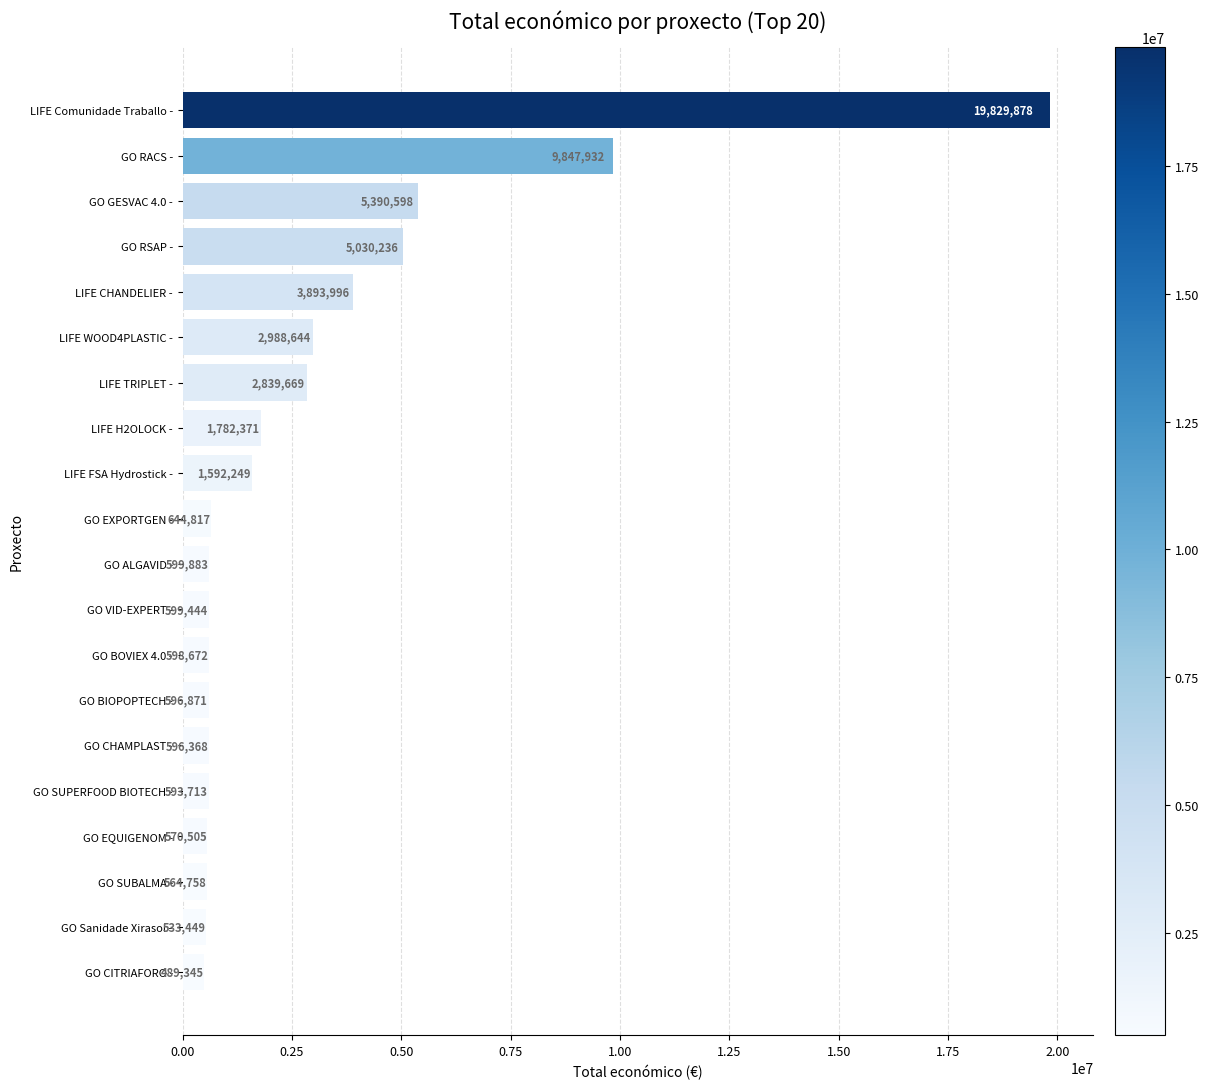

True or false: the data shows 1592249 at LIFE FSA Hydrostick -.

True